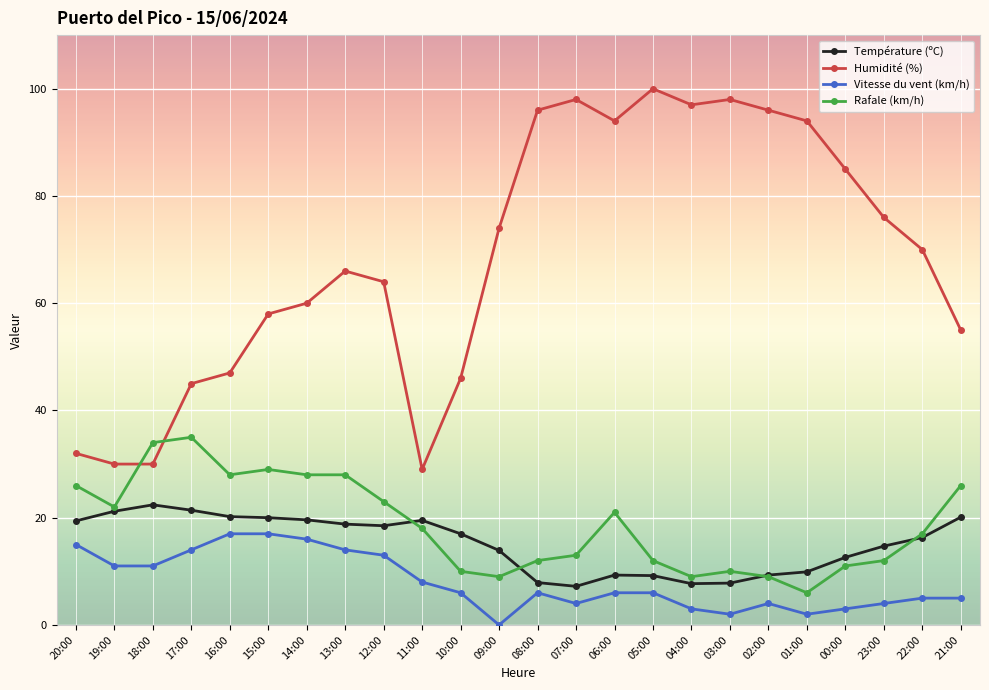

At how many categories does at least one series exceed 19?

24